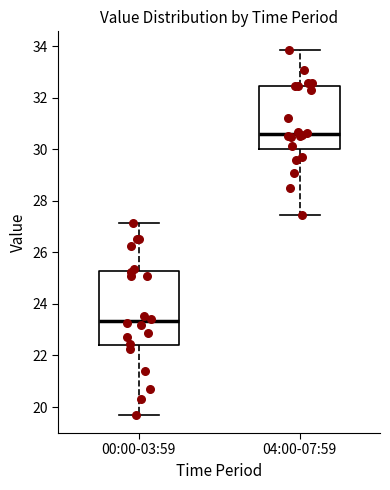

Which box is the tallest, from its lower edge to its upper edge?

00:00-03:59